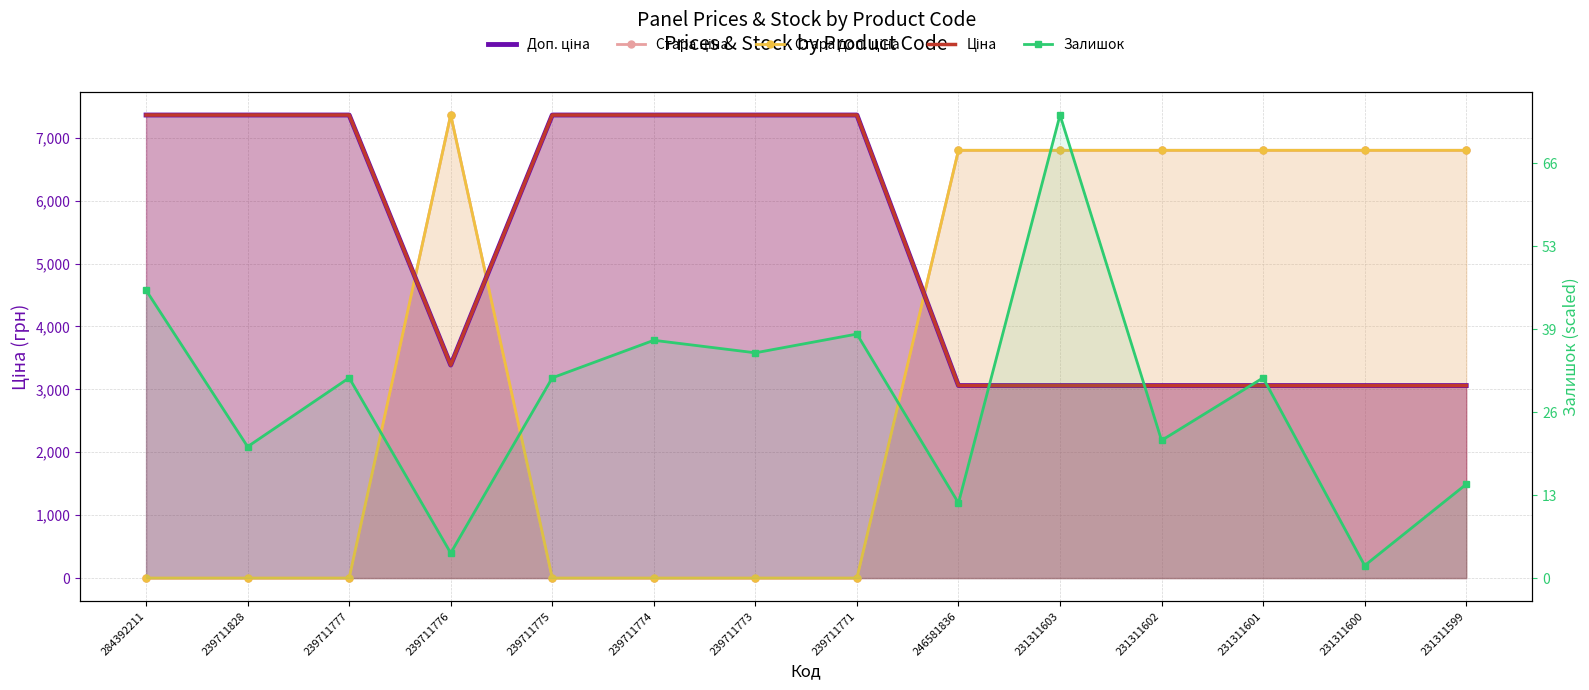

Reading left to right, list all the values displayed in this chart.

Ціна: 7360.2	7360.2	7360.2	3385.7	7360.2	7360.2	7360.2	7360.2	3059.7	3059.7	3059.7	3059.7	3059.7	3059.7
Доп. ціна: 7360.2	7360.2	7360.2	3386.0	7360.2	7360.2	7360.2	7360.2	3060.0	3060.0	3060.0	3060.0	3060.0	3060.0
Стара ціна: 0.0	0.0	0.0	7360.2	0.0	0.0	0.0	0.0	6799.2	6799.2	6799.2	6799.2	6799.2	6799.2
Стара доп. ціна: 0.0	0.0	0.0	7360.2	0.0	0.0	0.0	0.0	6799.2	6799.2	6799.2	6799.2	6799.2	6799.2
Залишок: 0.7	0.3	0.5	0.1	0.5	0.6	0.5	0.6	0.2	1.1	0.3	0.5	0.0	0.2